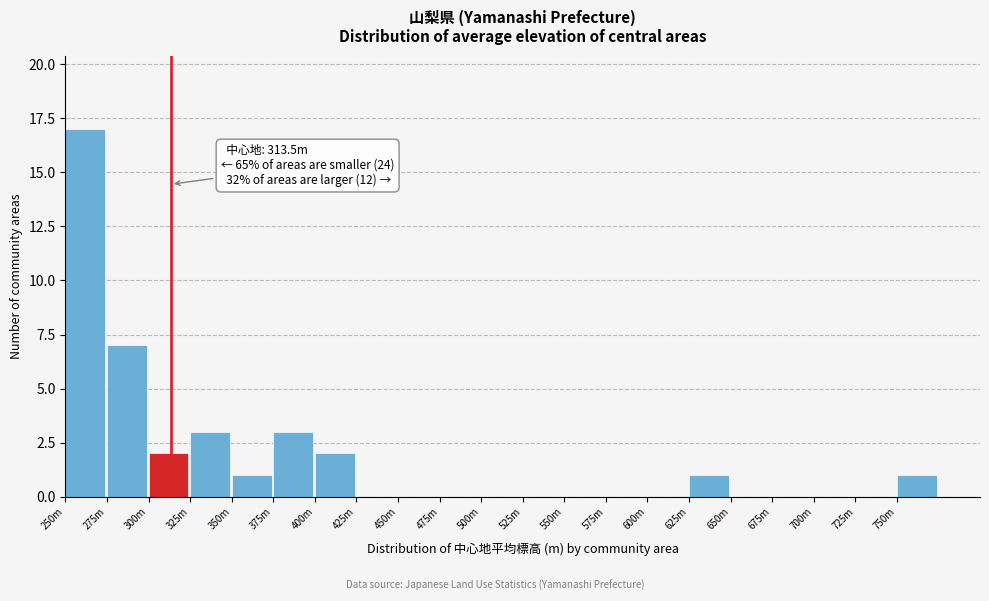

Reading left to right, extract all data points from this chart.

250m=17	275m=7	300m=2	325m=3	350m=1	375m=3	400m=2	425m=0	450m=0	475m=0	500m=0	525m=0	550m=0	575m=0	600m=0	625m=1	650m=0	675m=0	700m=0	725m=0	750m=1